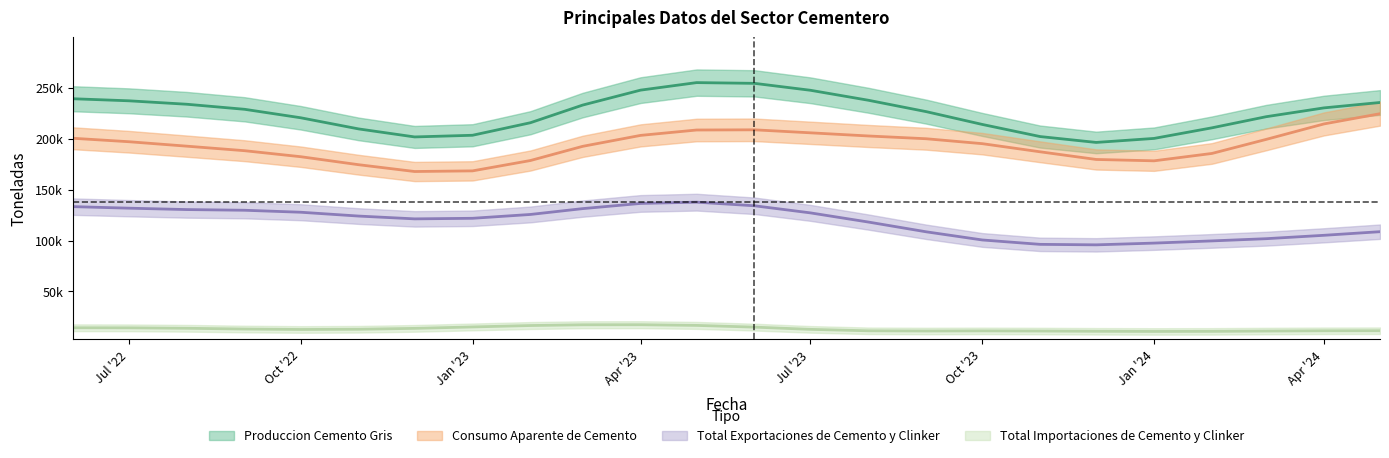

True or false: Produccion Cemento Gris and Total Importaciones de Cemento y Clinker cross at least once.

False